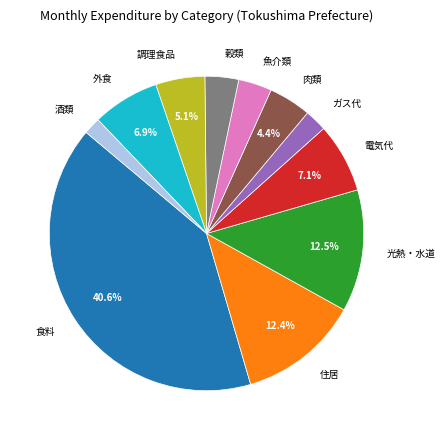

How many segments does this pie chart have?

11